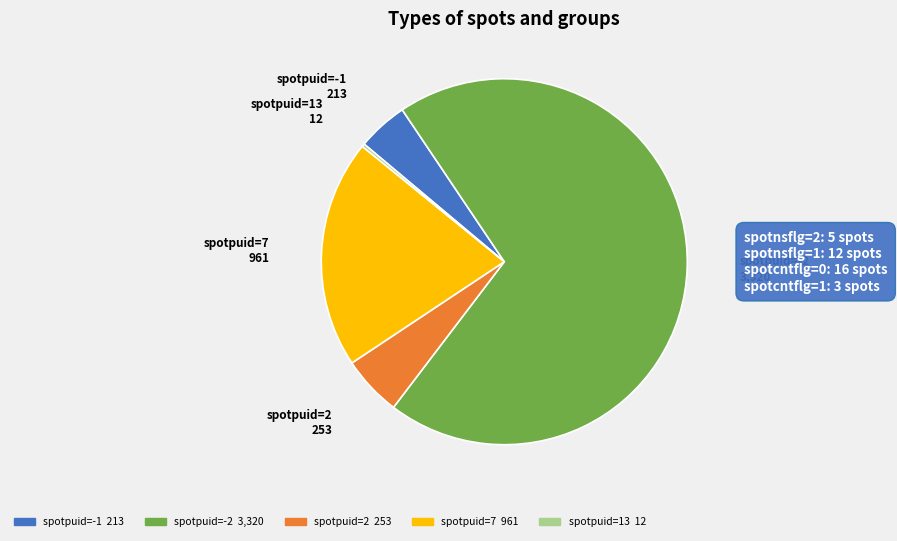

Does any single category account for the majority?

Yes